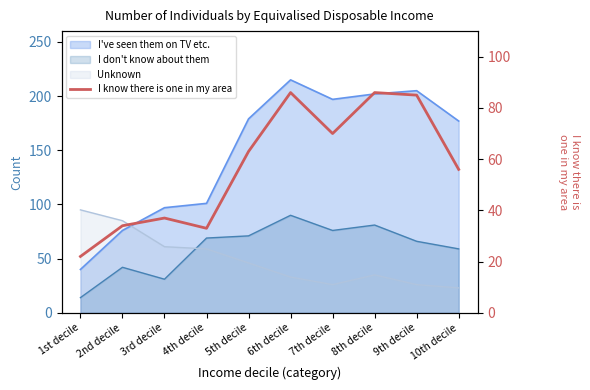

Where is the data nearest to the value 54?

10th decile